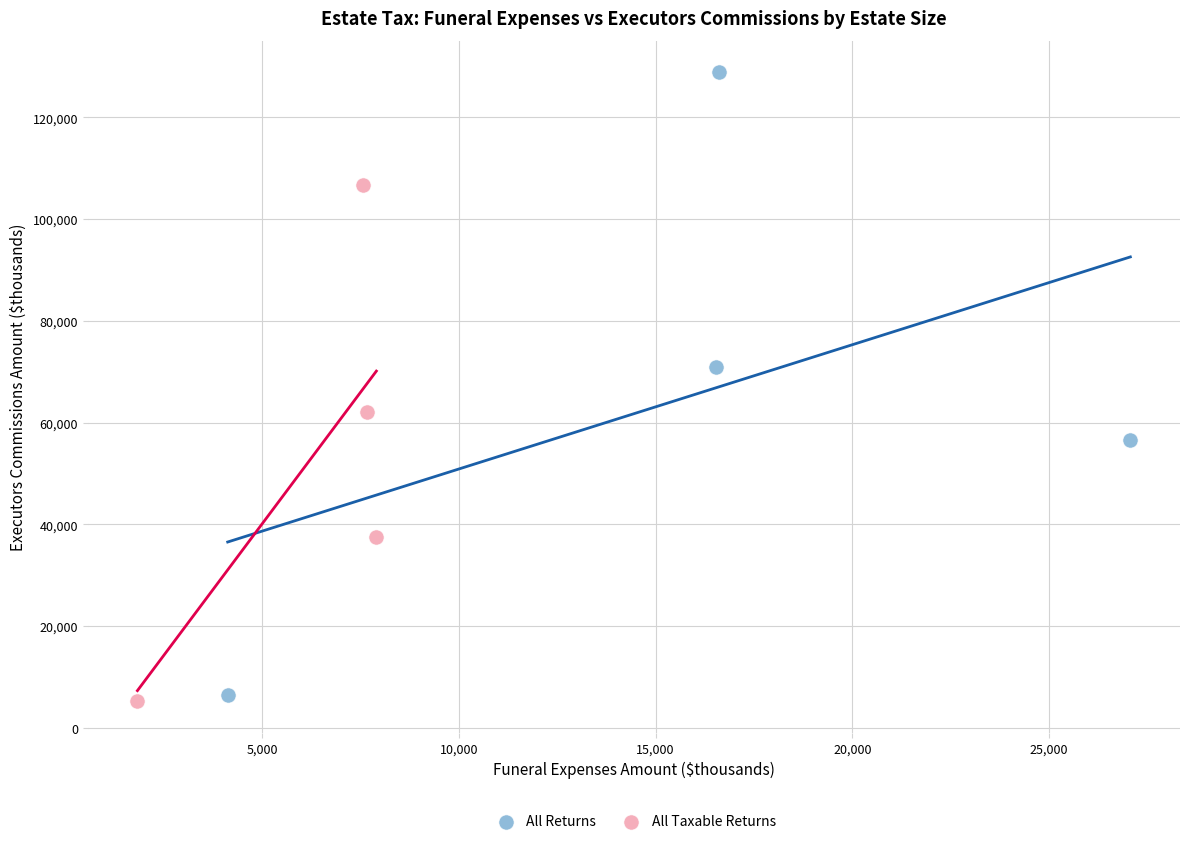

Which series has the widest spread of Y values?

All Returns